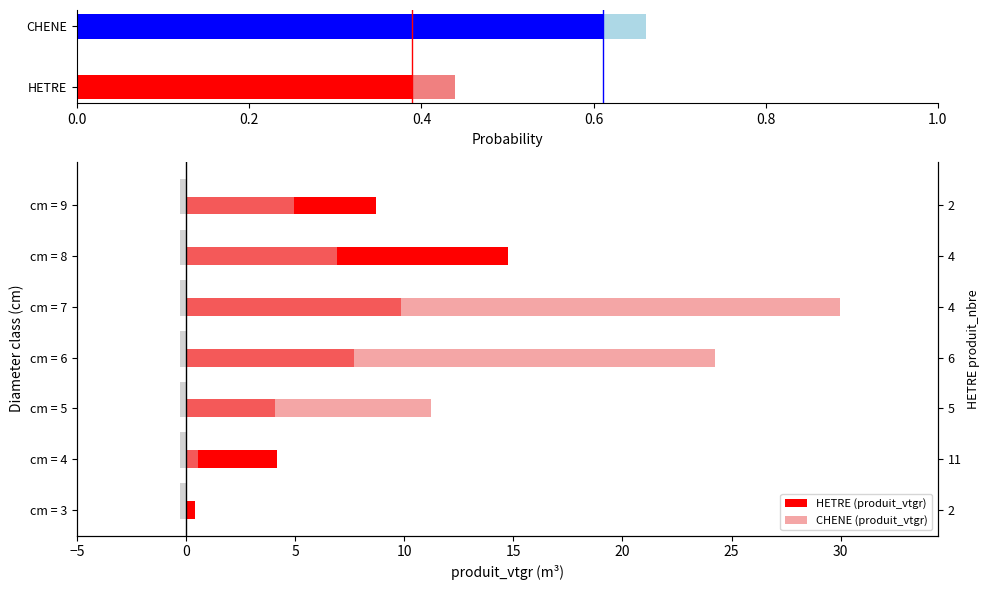

List the series in order of their overall mean, lowest first.

HETRE (produit_vtgr), CHENE (produit_vtgr)